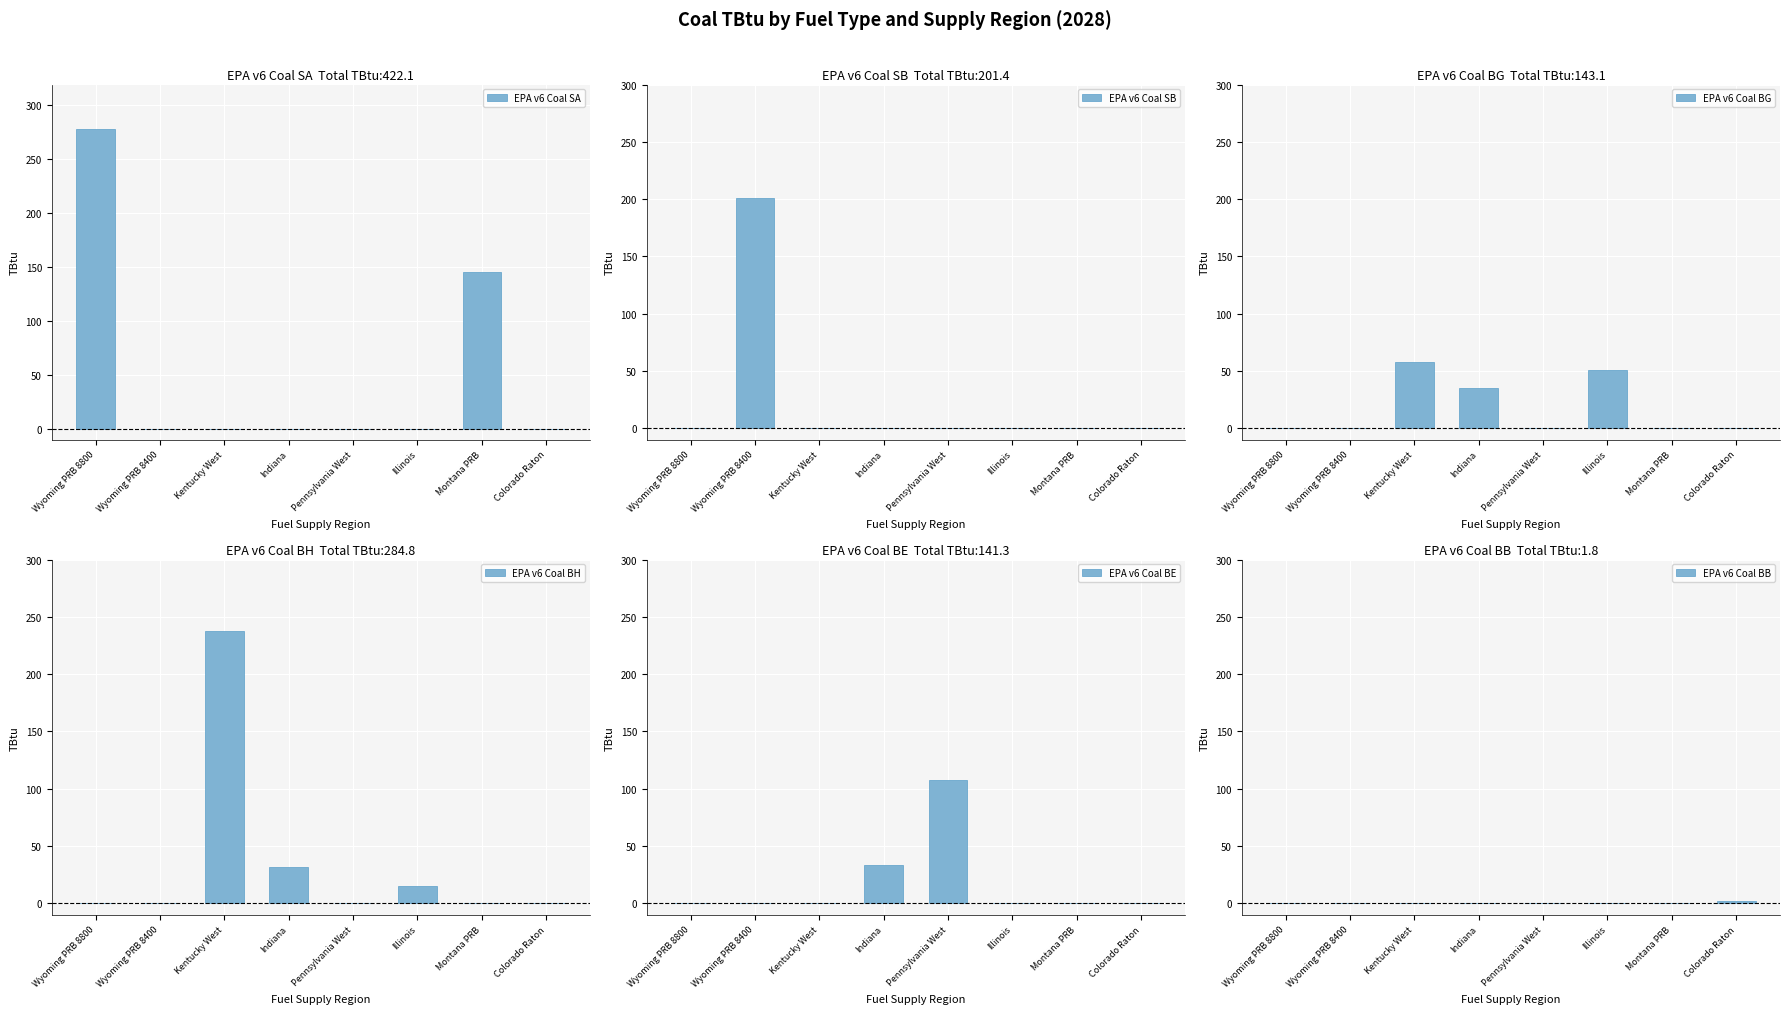

What is the sum of all EPA v6 Coal BG values?

143.1